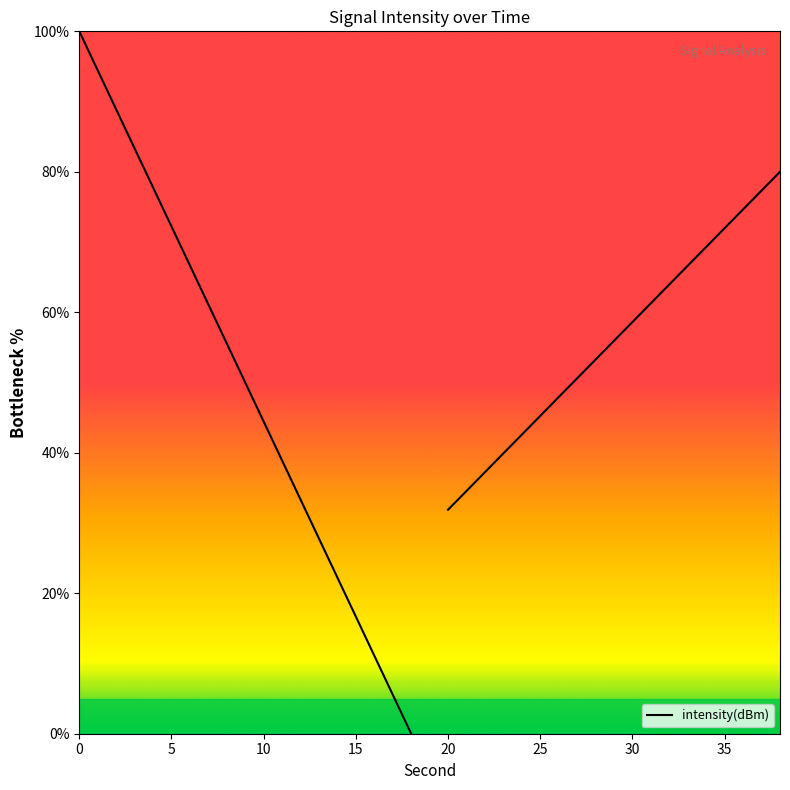

Where is the data nearest to the value 50?

20